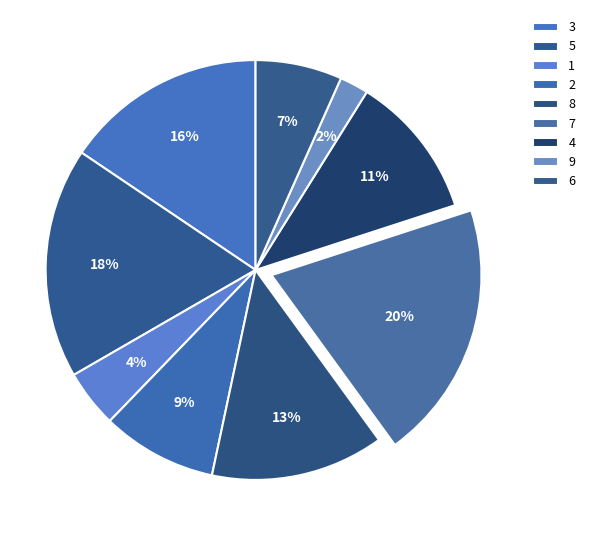

Rank the categories by value from lowest to highest.

9, 1, 6, 2, 4, 8, 3, 5, 7